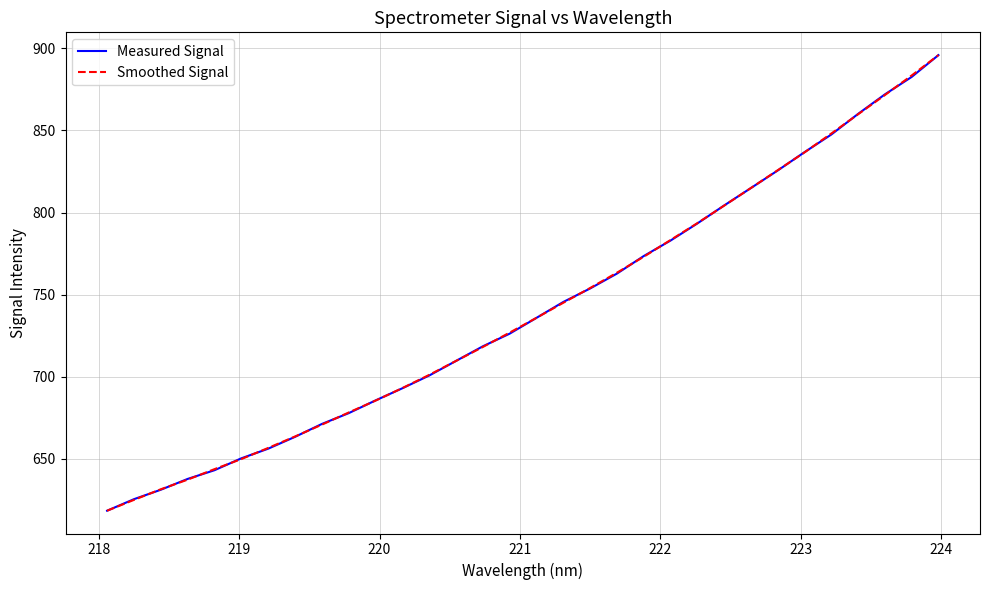

What is the minimum value for Measured Signal?

618.4